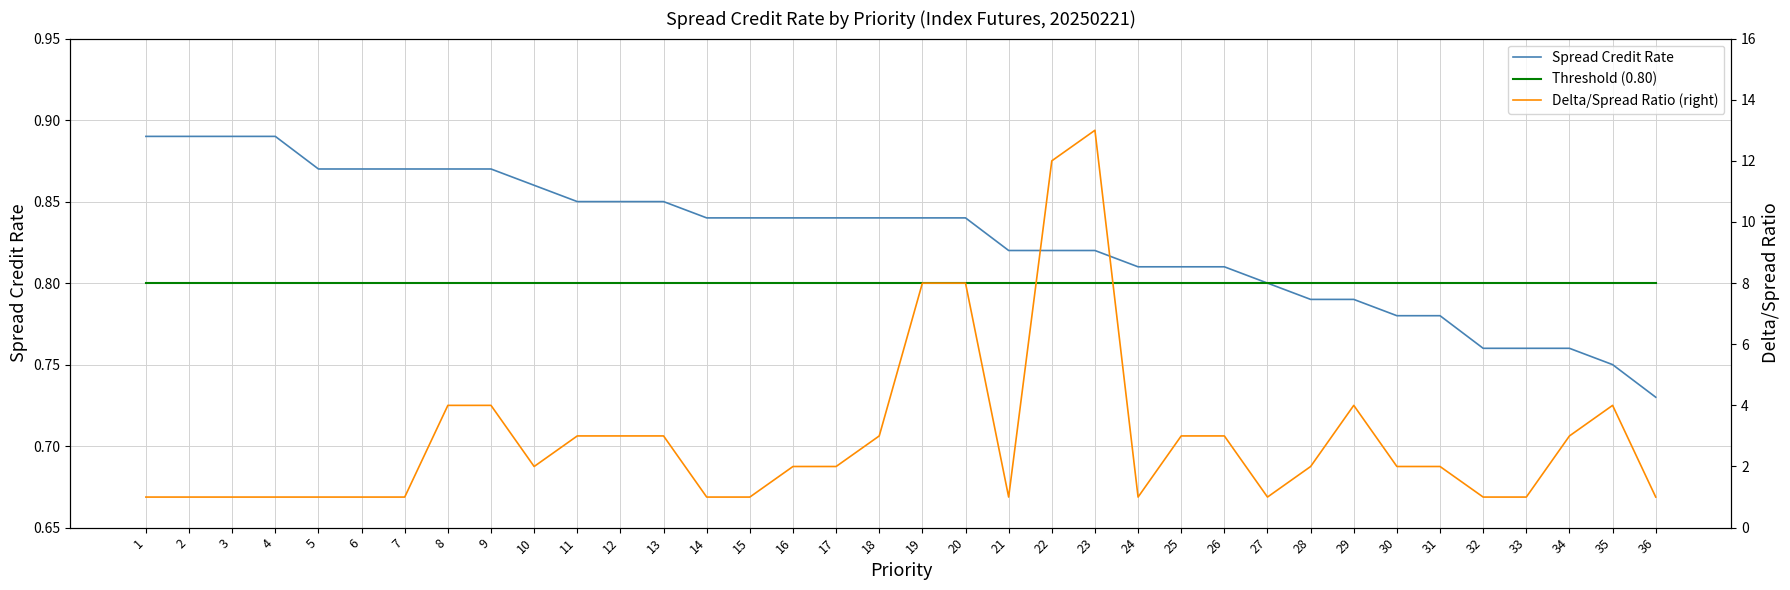

The value of Spread Credit Rate at 28 is 0.8. True or false?

True